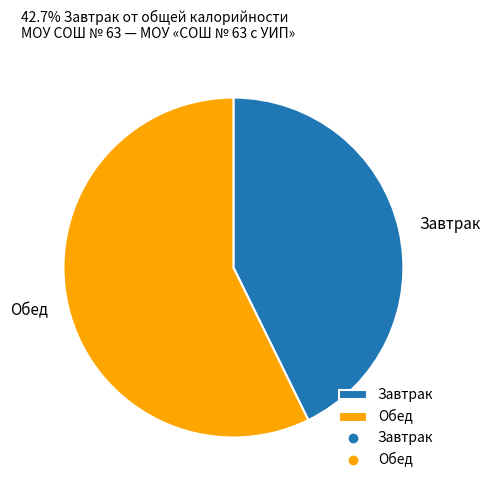

Which category has the smallest portion of the pie?

Завтрак